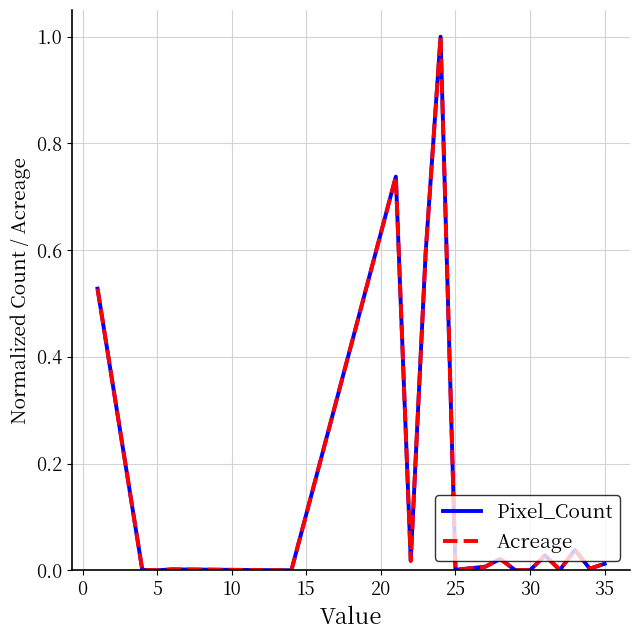

Does the chart have visible grid lines?

Yes